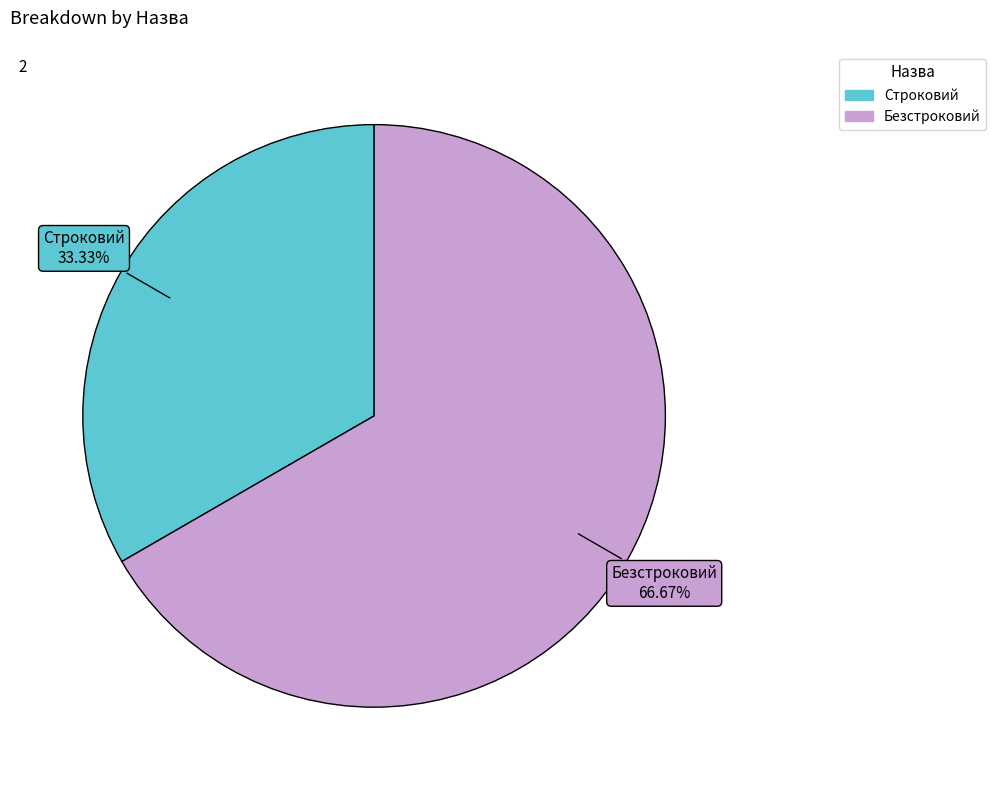

What portion of the pie excludes Безстроковий?

33.3%